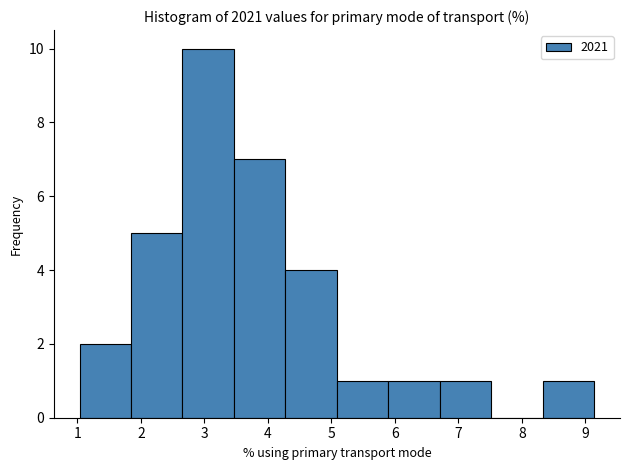

Which range on the x-axis has the tallest bar?

2.7 to 3.5